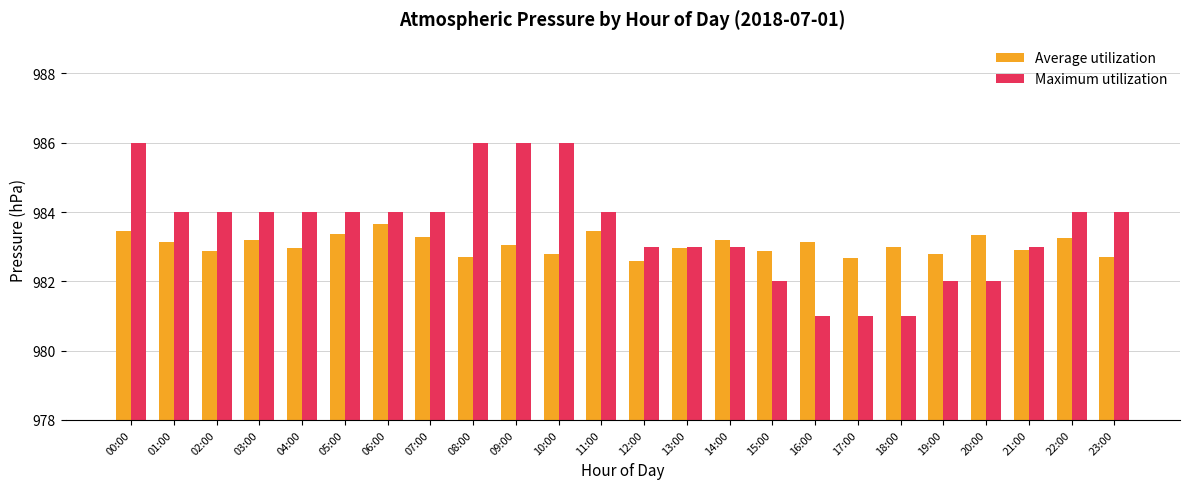

Which series has the largest total across all categories?

Maximum utilization